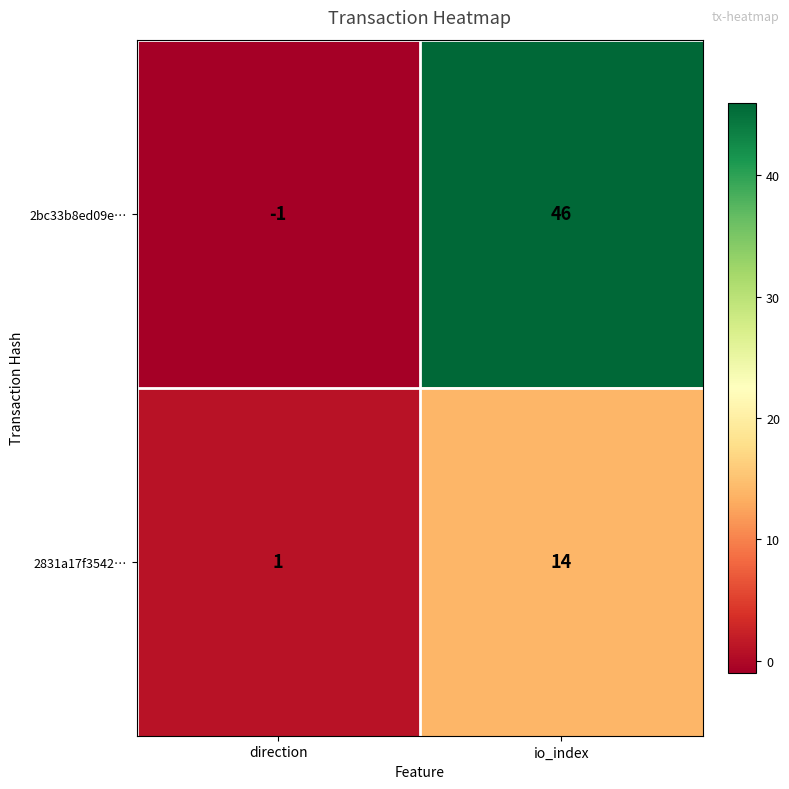

The value of 2831a17f3542… at direction is 1. True or false?

True